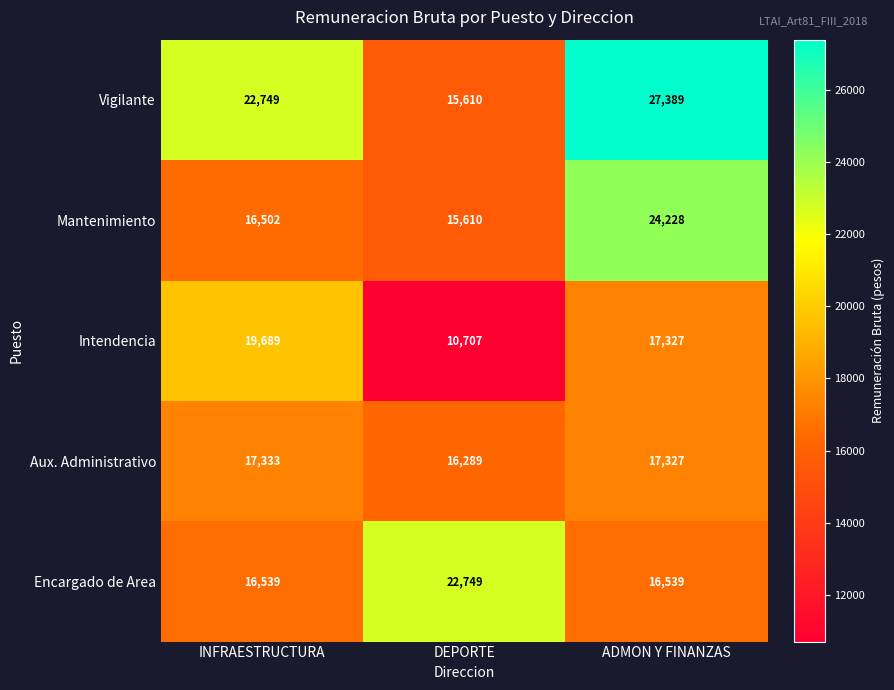

Between INFRAESTRUCTURA and DEPORTE, which series saw the biggest shift?

Intendencia